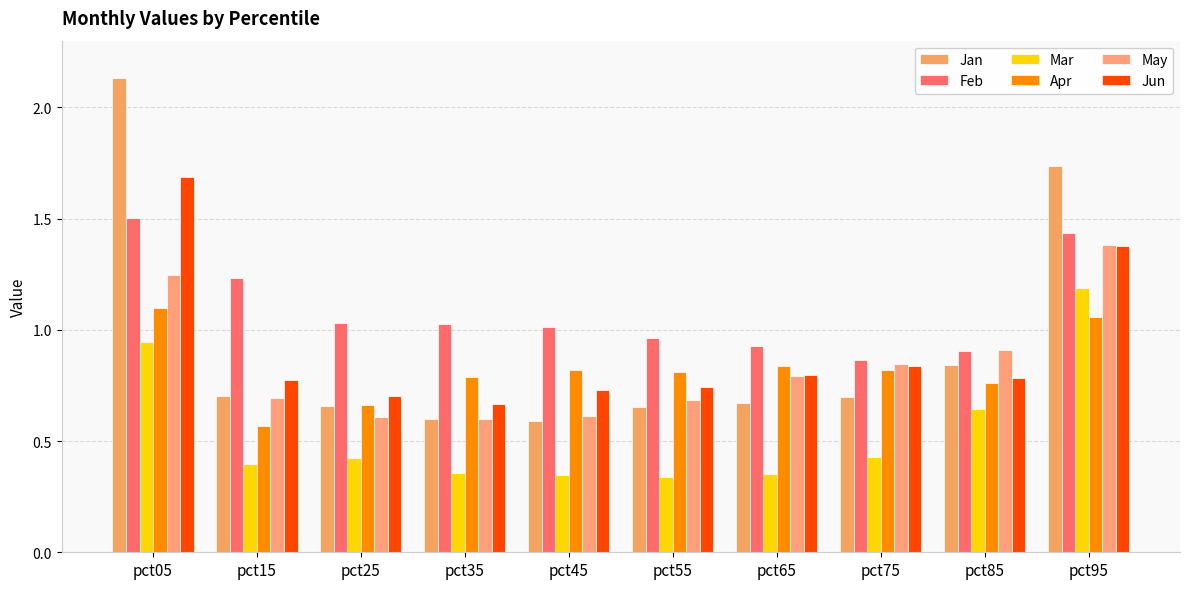

Reading left to right, list all the values displayed in this chart.

Jan: 2.1	0.7	0.7	0.6	0.6	0.7	0.7	0.7	0.8	1.7
Feb: 1.5	1.2	1.0	1.0	1.0	1.0	0.9	0.9	0.9	1.4
Mar: 0.9	0.4	0.4	0.4	0.3	0.3	0.4	0.4	0.6	1.2
Apr: 1.1	0.6	0.7	0.8	0.8	0.8	0.8	0.8	0.8	1.1
May: 1.2	0.7	0.6	0.6	0.6	0.7	0.8	0.8	0.9	1.4
Jun: 1.7	0.8	0.7	0.7	0.7	0.7	0.8	0.8	0.8	1.4